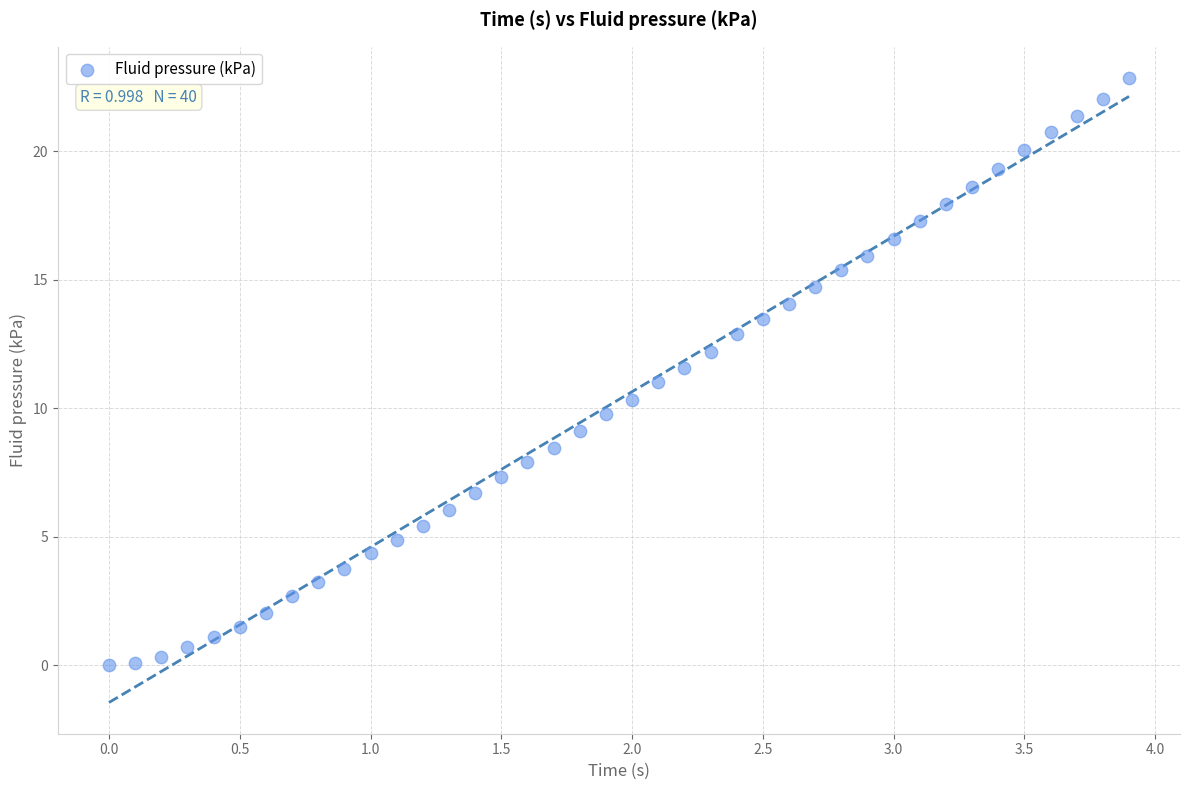

What is the range of Y values (max minus min)?

22.8